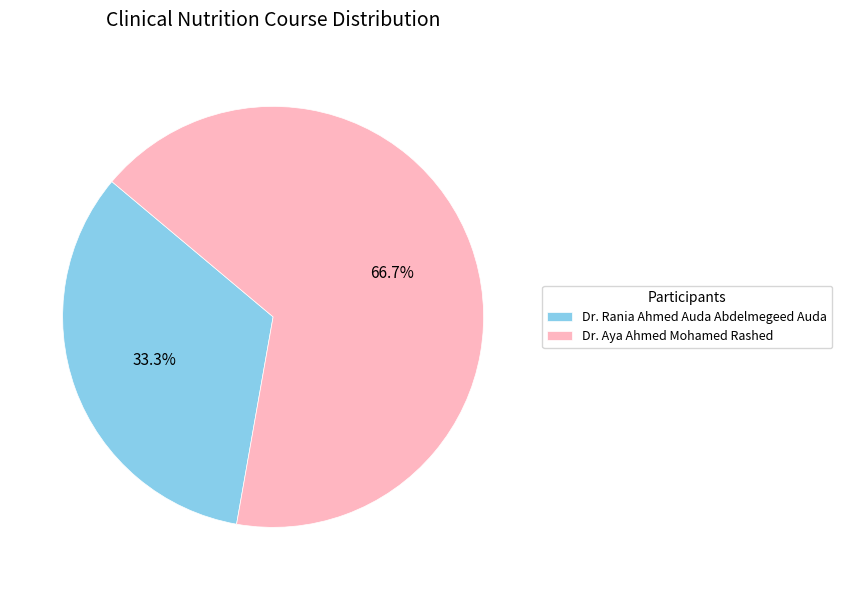

Rank the categories by value from highest to lowest.

Dr. Aya Ahmed Mohamed Rashed, Dr. Rania Ahmed Auda Abdelmegeed Auda